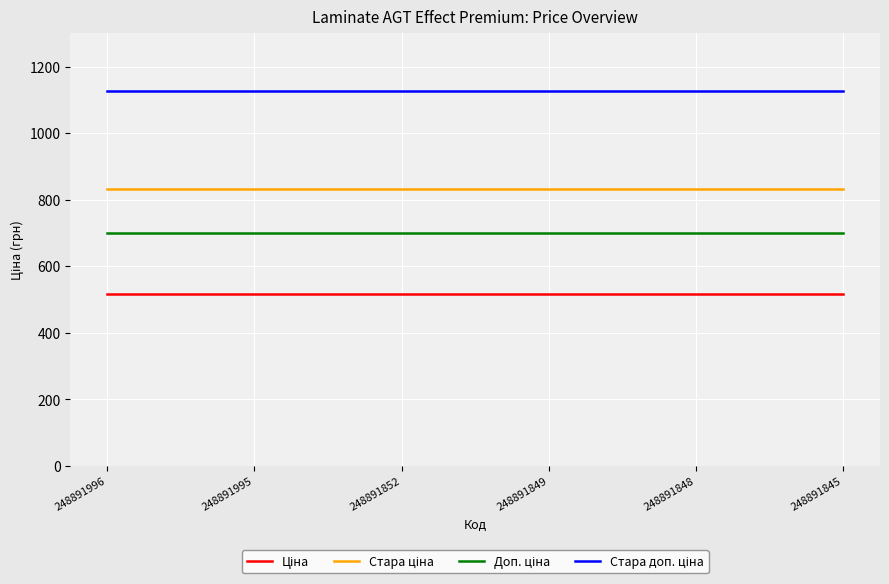

What is the total value across all series at 248891845?

3175.2